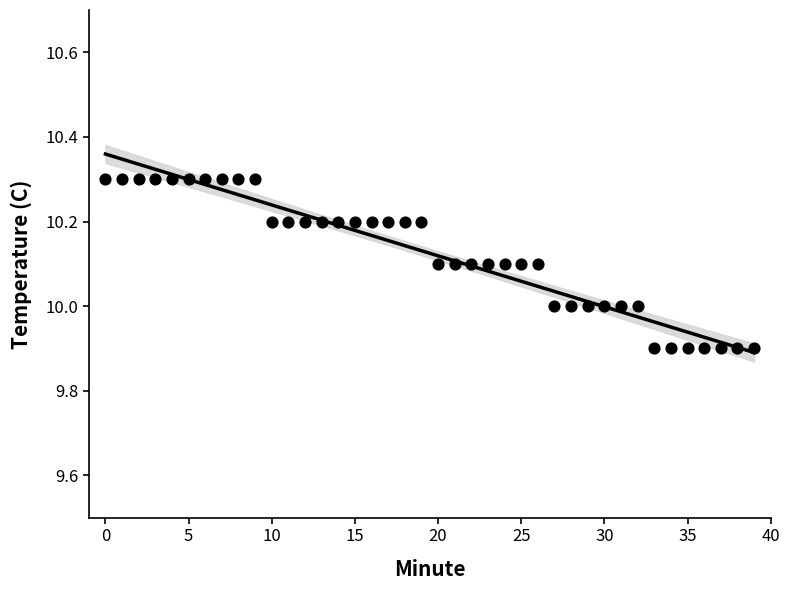

What is the range of Y values (max minus min)?

0.4